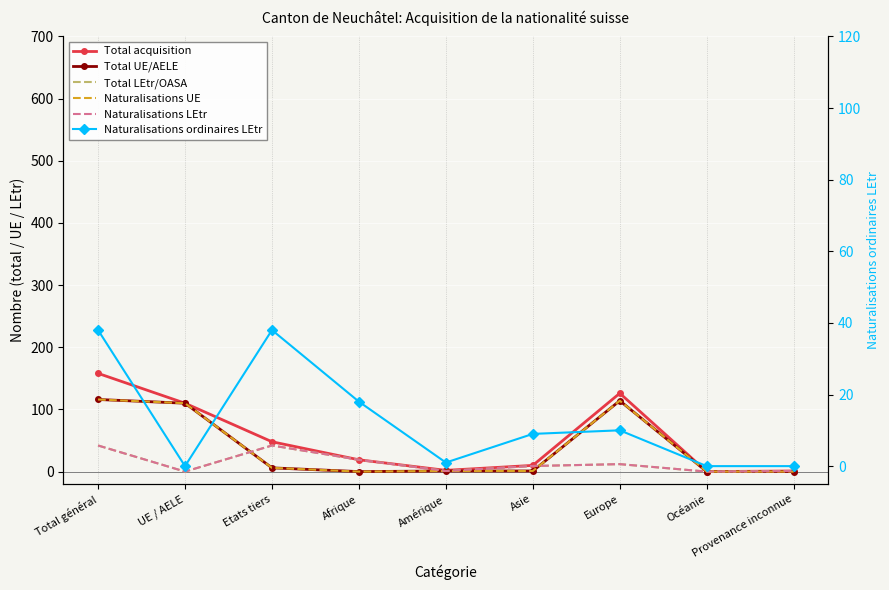

Which category has the highest value across all series?

Total général